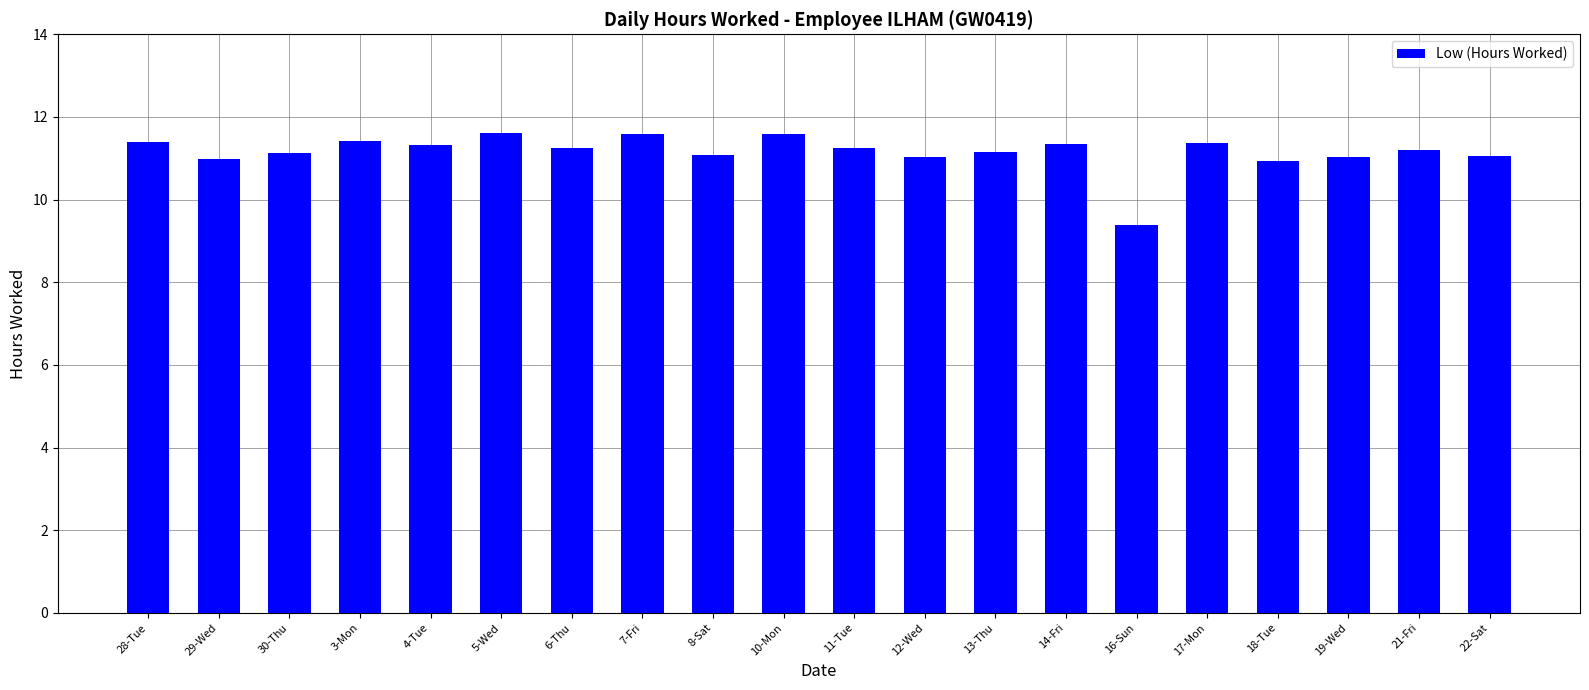

What is the label of the 3rd bar from the right?

19-Wed